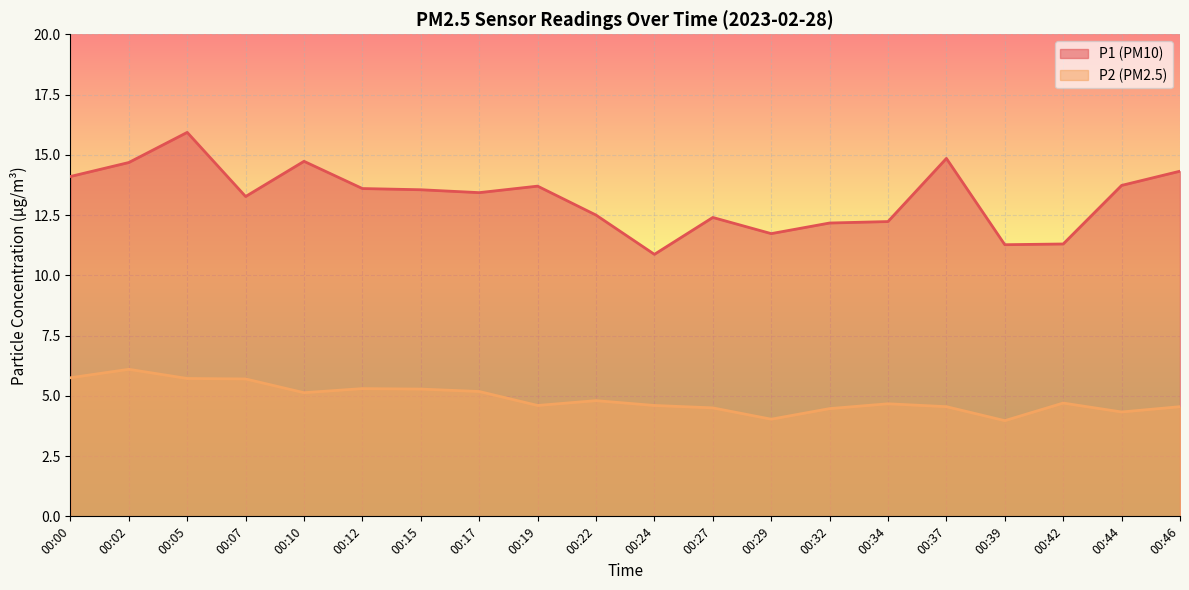

The P1 series shows 23.1 at 00:19. True or false?

False